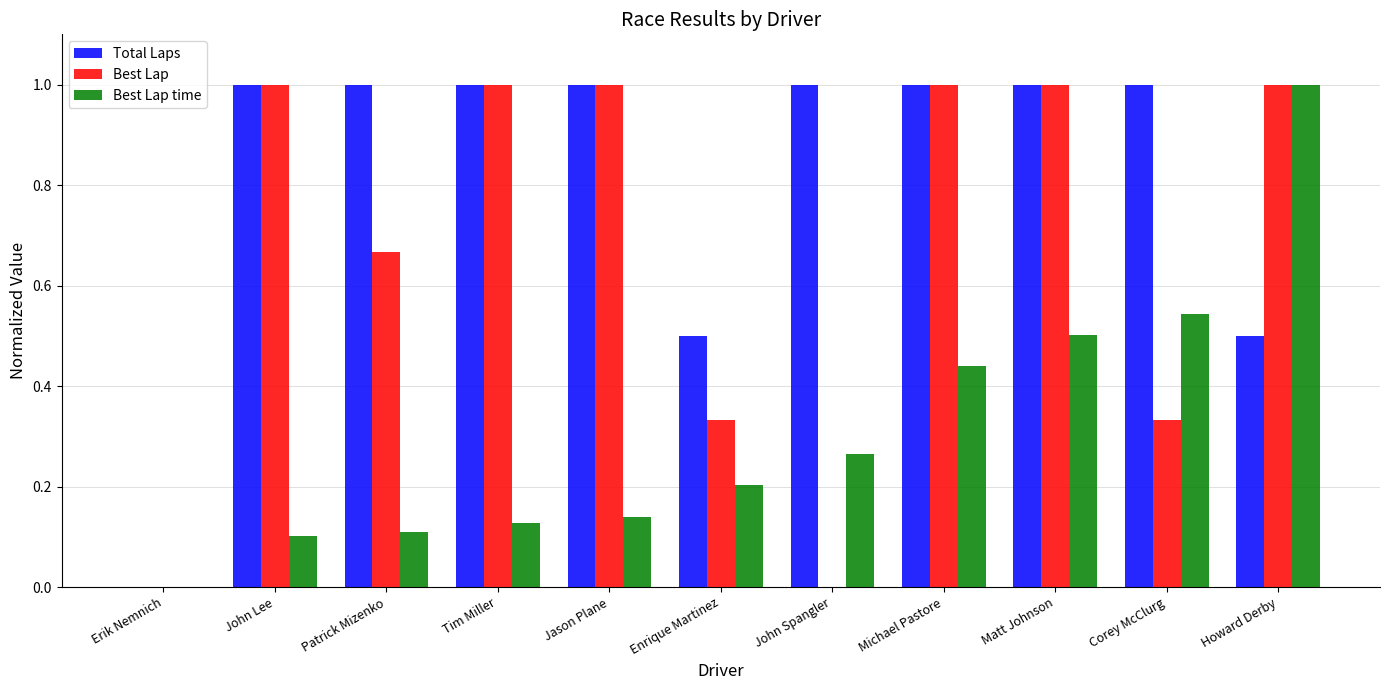

What is the maximum value shown in the chart?

1.0